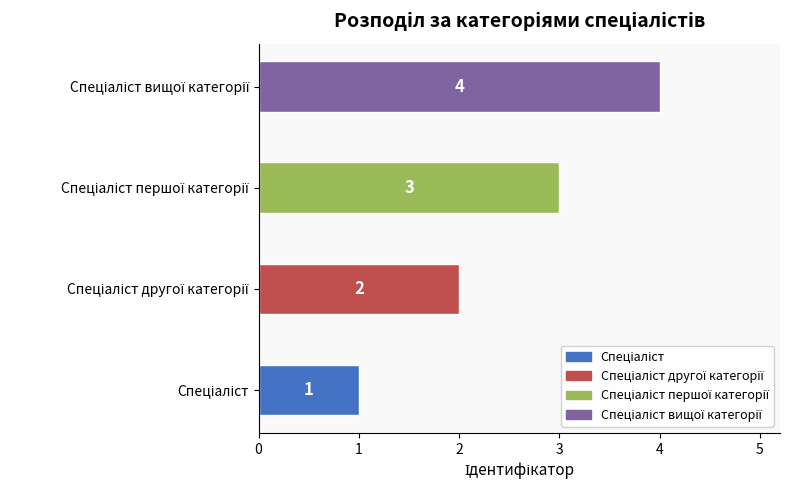

What is the difference between the maximum and minimum values?

3